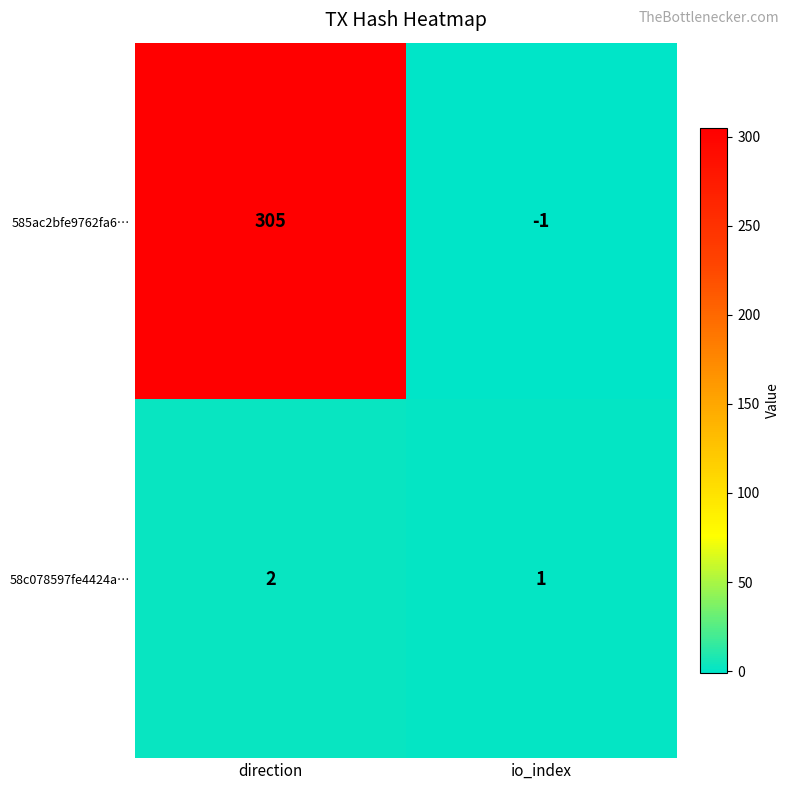

What is the sum of all 58c078597fe4424a… values?

3